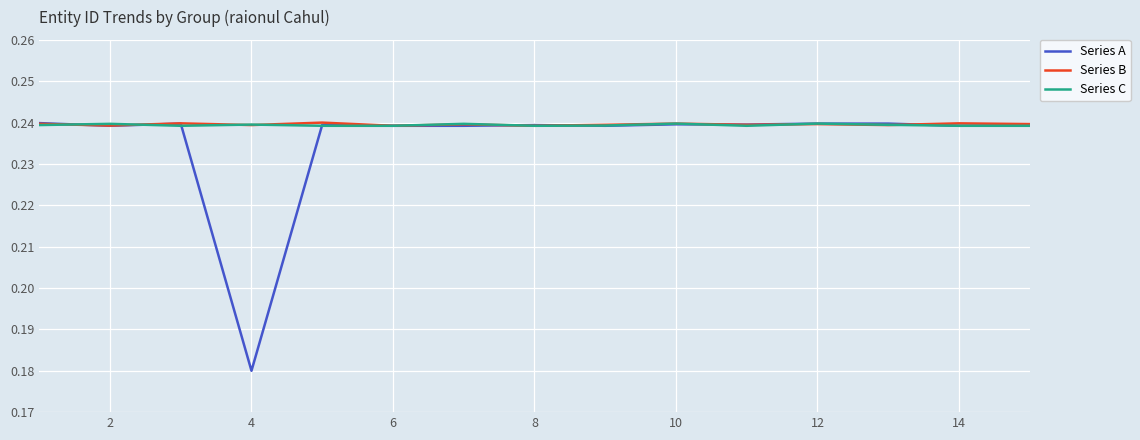

Which series has the widest spread of values?

Series A